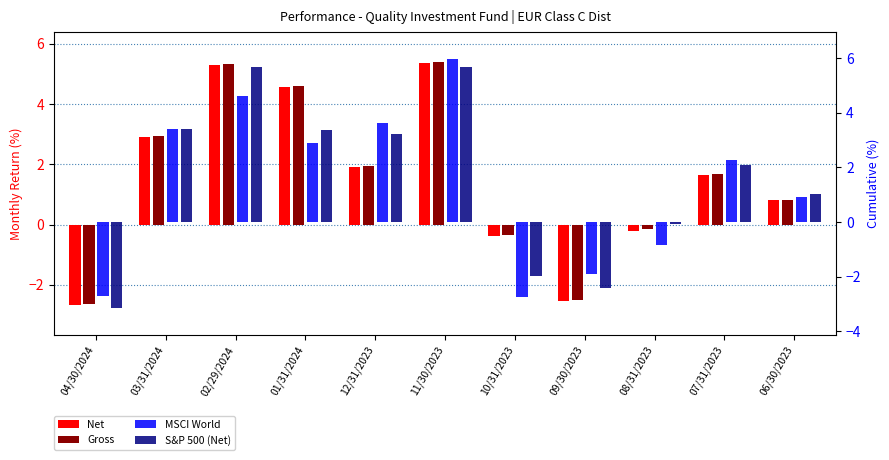

What is the label of the 7th bar from the right?

12/31/2023